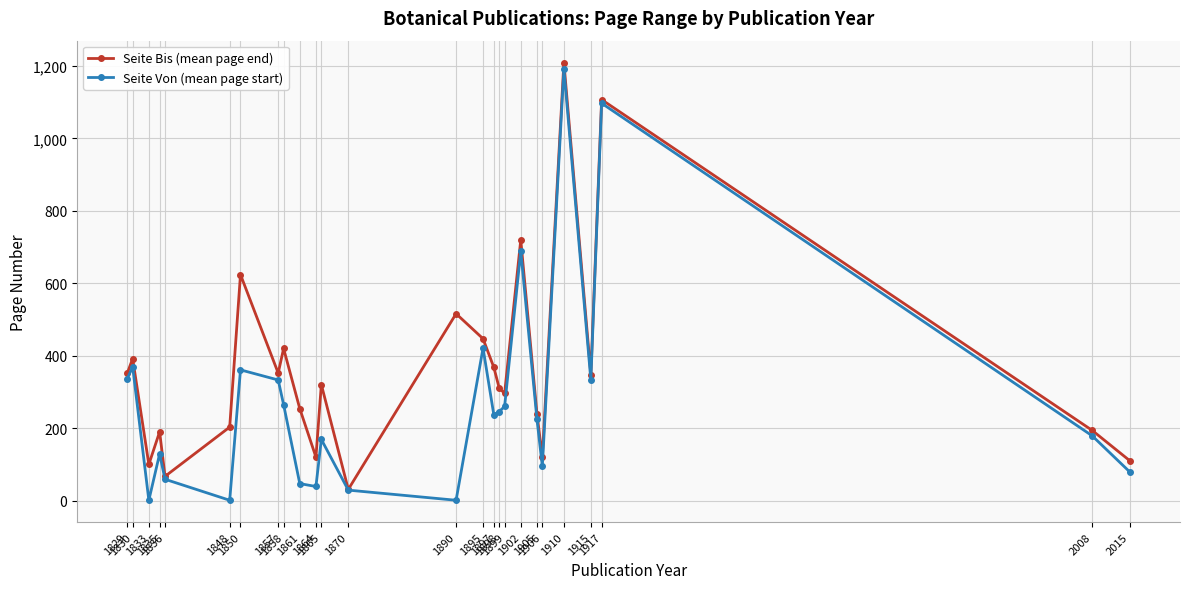

What is the total value across all series at 1890?

517.0